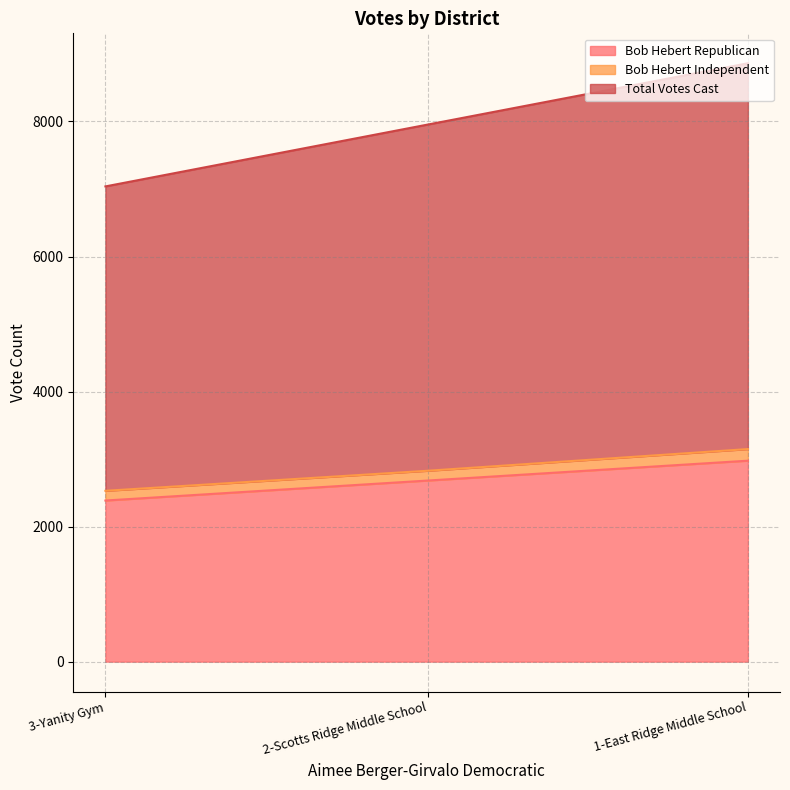

At which label does Bob Hebert Republican reach its minimum?

3-Yanity Gym